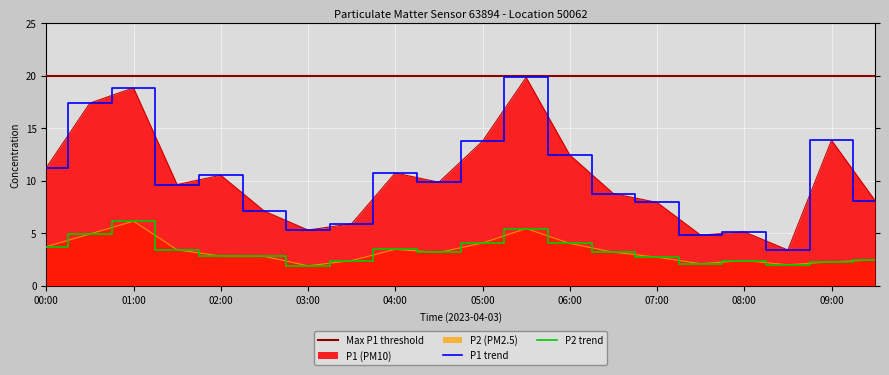

Where does the P2 series first go above 3?

00:00